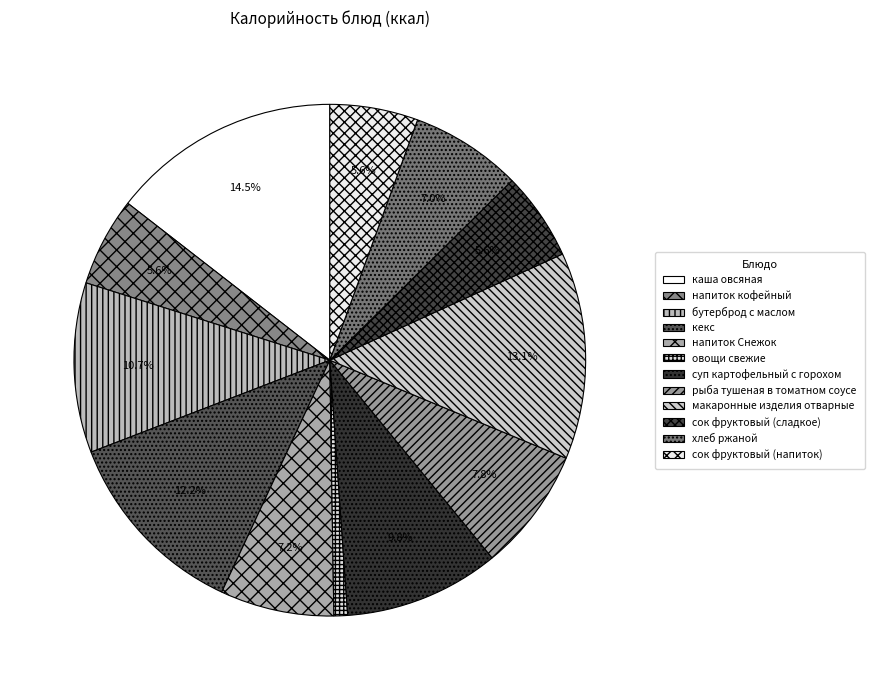

Which category has the smallest portion of the pie?

овощи свежие